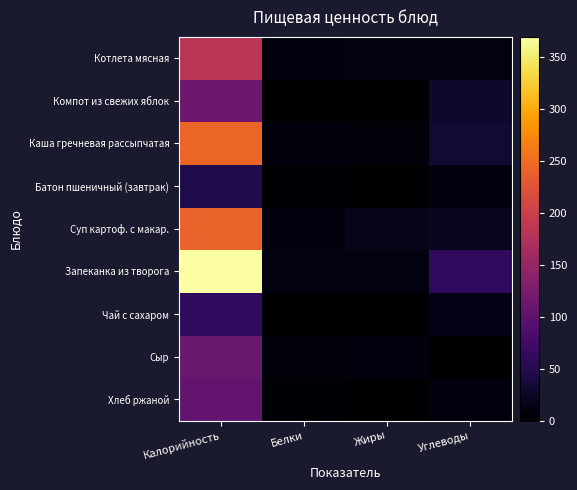

Reading left to right, what are all the values shown in this chart?

Котлета мясная: Калорийность=182.5	Белки=8.9	Жиры=13.0	Углеводы=11.8
Компот из свежих яблок: Калорийность=114.0	Белки=0.0	Жиры=0.0	Углеводы=27.9
Каша гречневая рассыпчатая: Калорийность=244.0	Белки=8.6	Жиры=6.1	Углеводы=34.0
Батон пшеничный (завтрак): Калорийность=47.0	Белки=1.6	Жиры=0.2	Углеводы=9.7
Суп картоф. с макар.: Калорийность=241.0	Белки=9.3	Жиры=16.0	Углеводы=22.6
Запеканка из творога: Калорийность=369.8	Белки=12.0	Жиры=10.5	Углеводы=60.0
Чай с сахаром: Калорийность=60.0	Белки=0.0	Жиры=0.0	Углеводы=15.0
Сыр: Калорийность=111.0	Белки=7.0	Жиры=9.1	Углеводы=0.0
Хлеб ржаной: Калорийность=104.0	Белки=4.0	Жиры=0.7	Углеводы=10.0